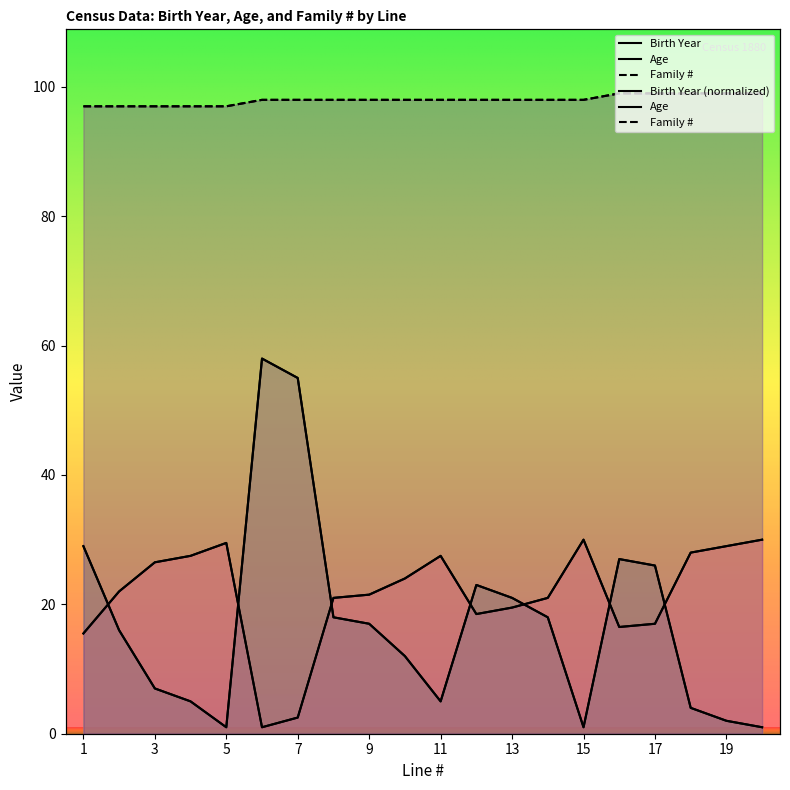

At how many categories does at least one series exceed 78?

20